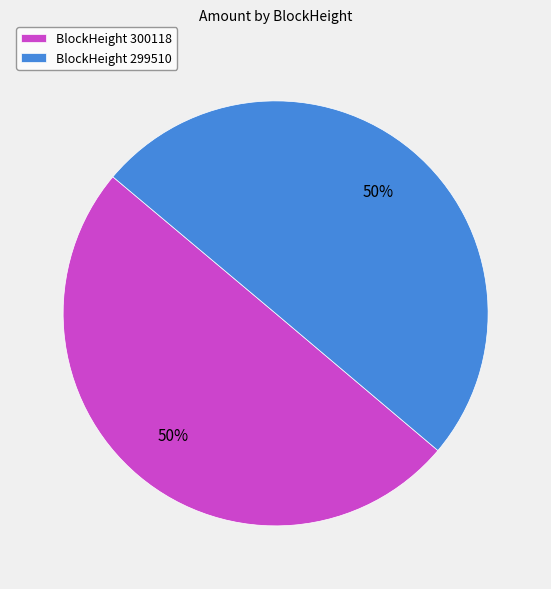

What is the ratio of the value at BlockHeight 299510 to the value at BlockHeight 300118?

1.0